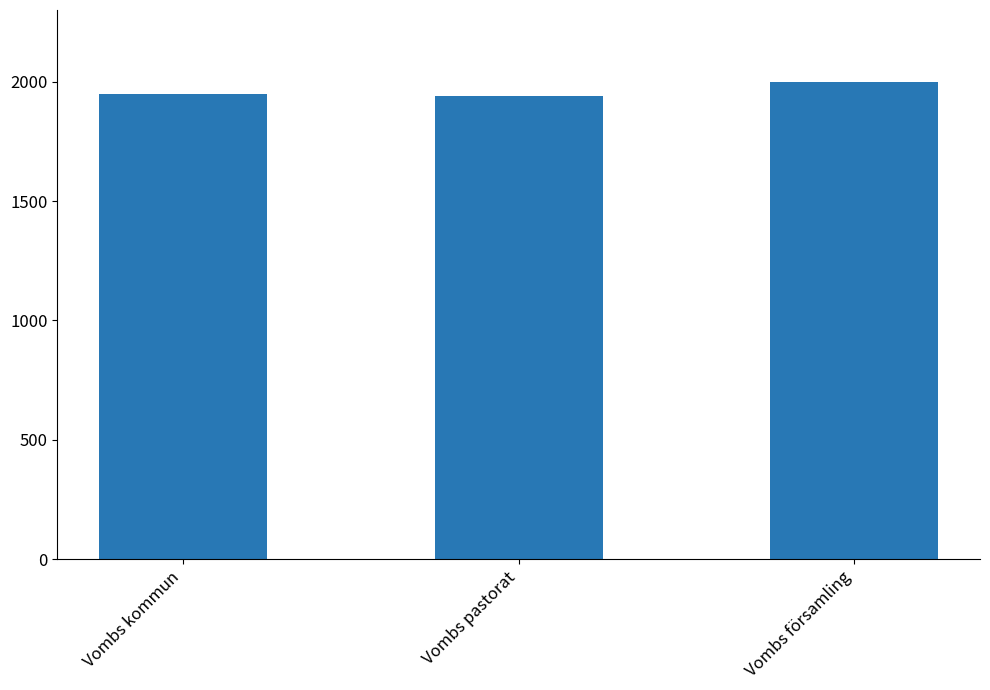

What is the value of the 1st bar from the left?

1951